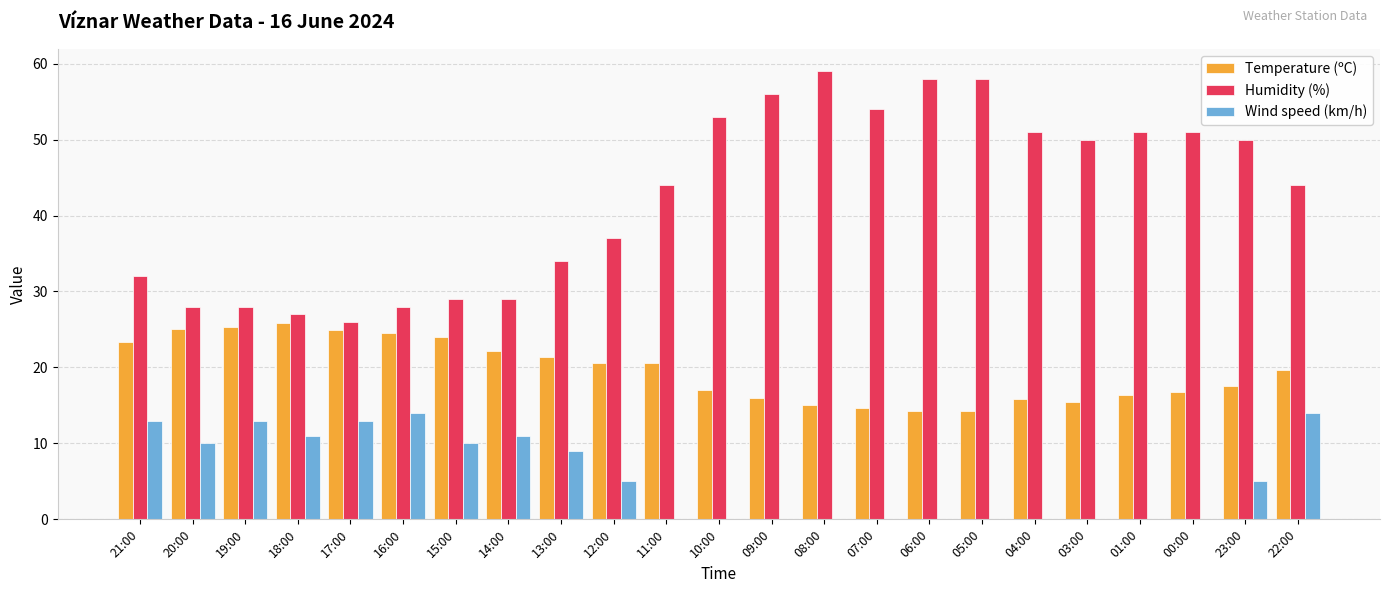

What is the highest value of the Wind speed (km/h) series?

14.0